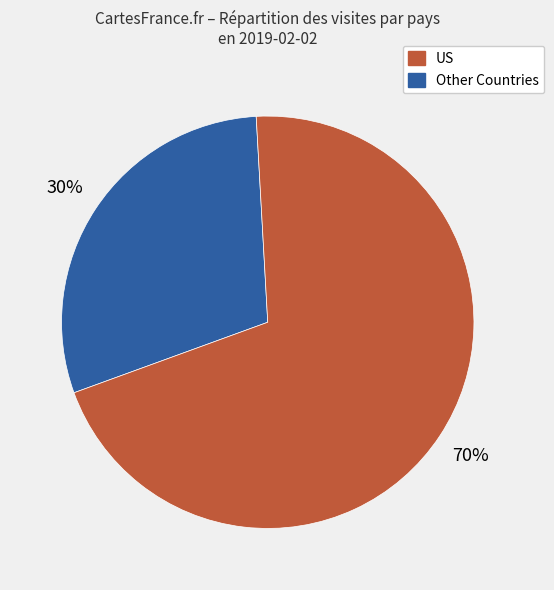

To the nearest percent, what is the average slice percentage?

50%